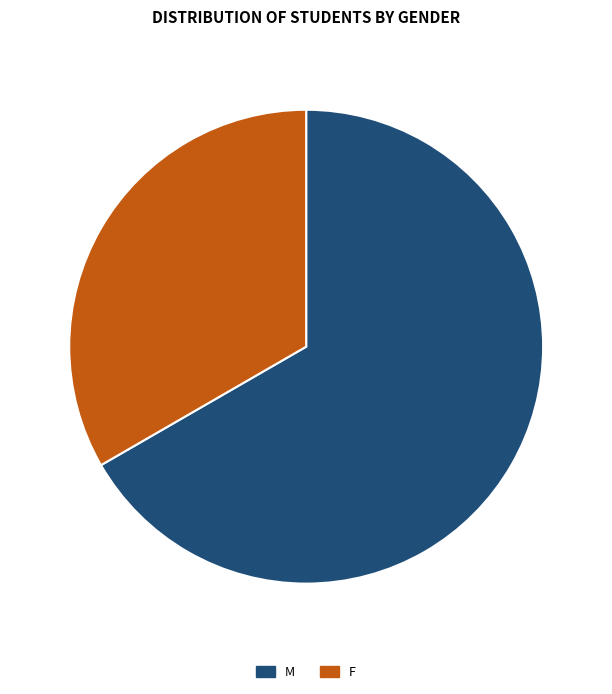

Is the sum of M and F greater than half?

Yes